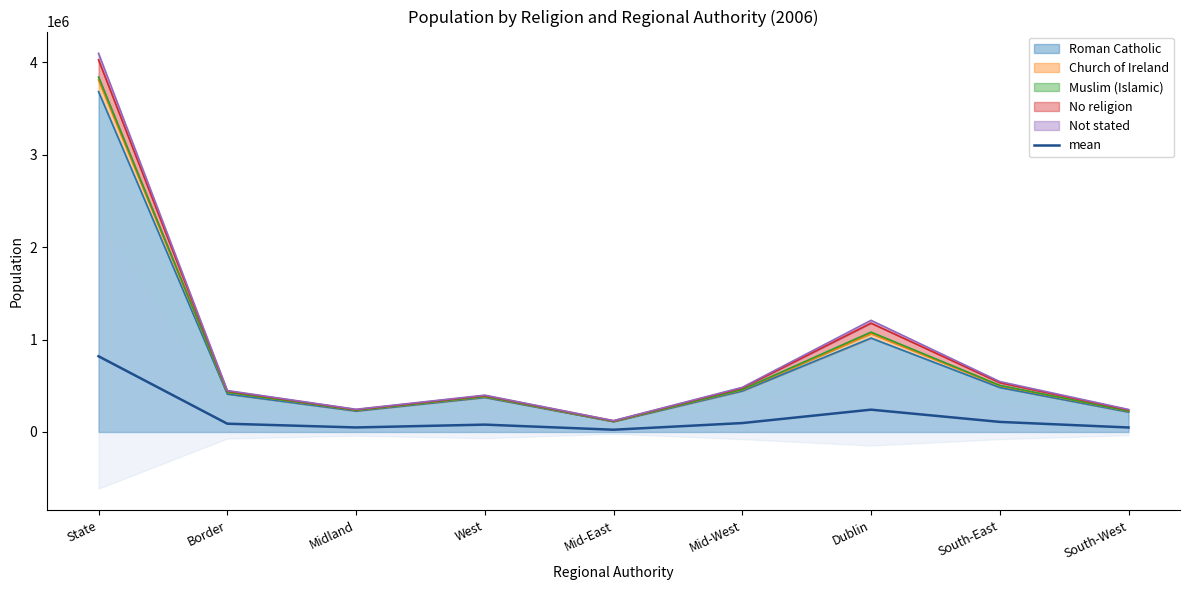

Approximately how many times larger is the value at Mid-East compared to Border?

0.3